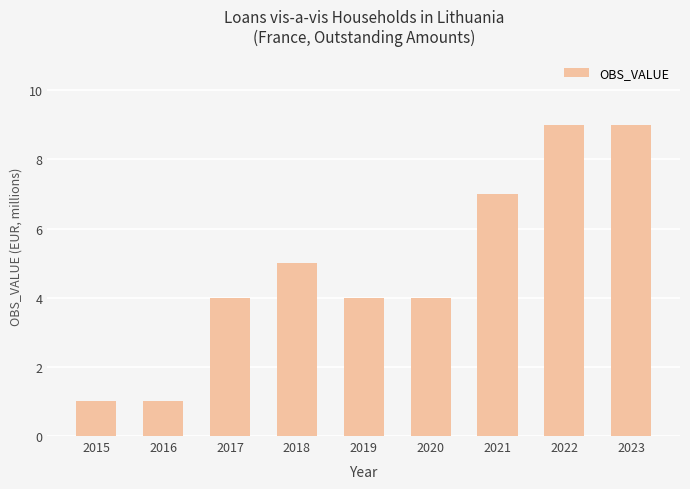

Which has a higher value, 2015 or 2018?

2018